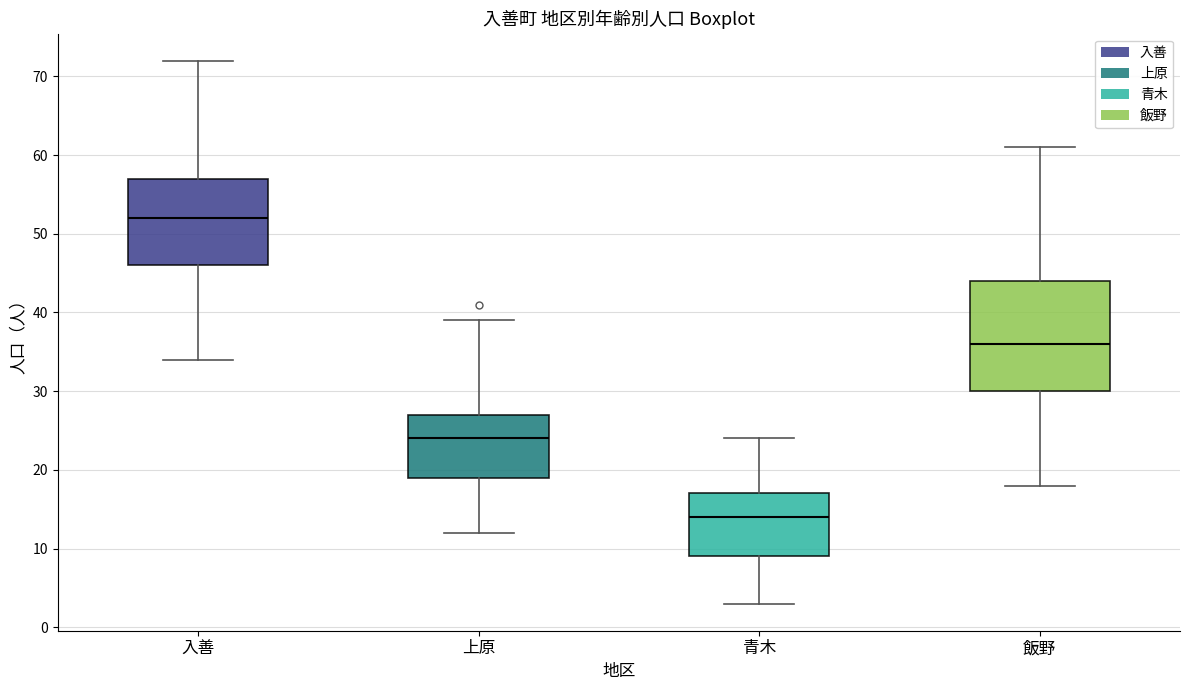

Reading left to right, read every box against the y-axis: the position of its median line, the range the box covers, and the ends of its whiskers. The values are not printed on the chart, so give them approximately, as read against the axis.

入善: median 52, box 46 to 57, whiskers 34 to 72
上原: median 24, box 19 to 27, whiskers 12 to 39
青木: median 14, box 9 to 17, whiskers 3 to 24
飯野: median 36, box 30 to 44, whiskers 18 to 61